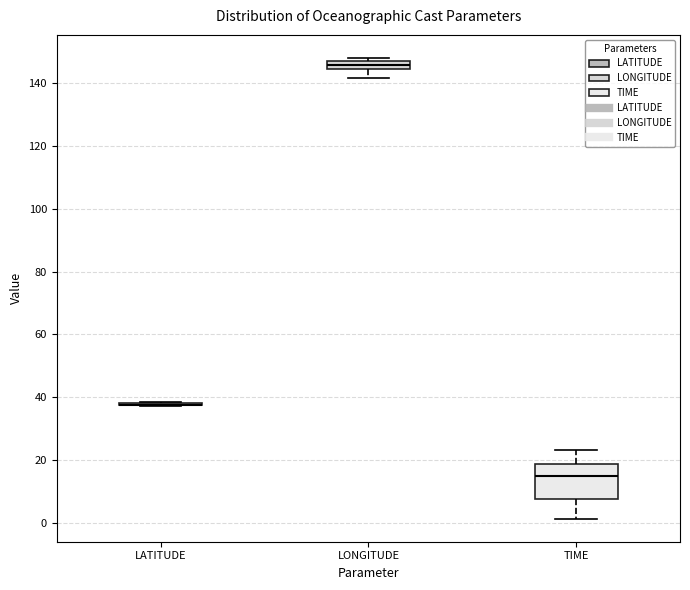

Comparing the boxes themselves (not the whiskers), which one is the tallest?

TIME